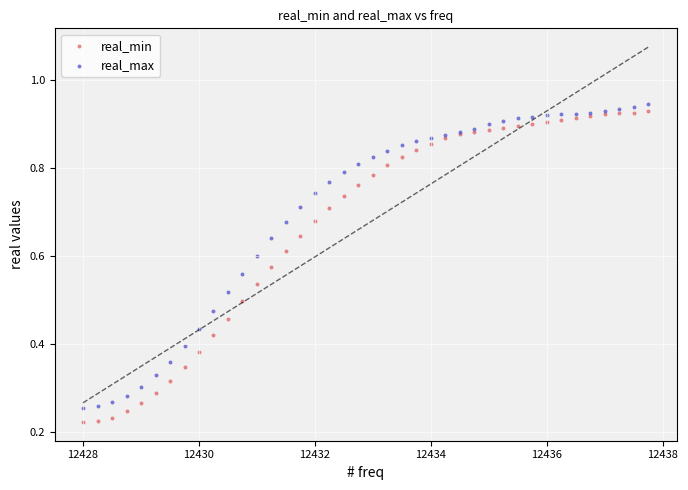

Which series has the widest spread of Y values?

real_min